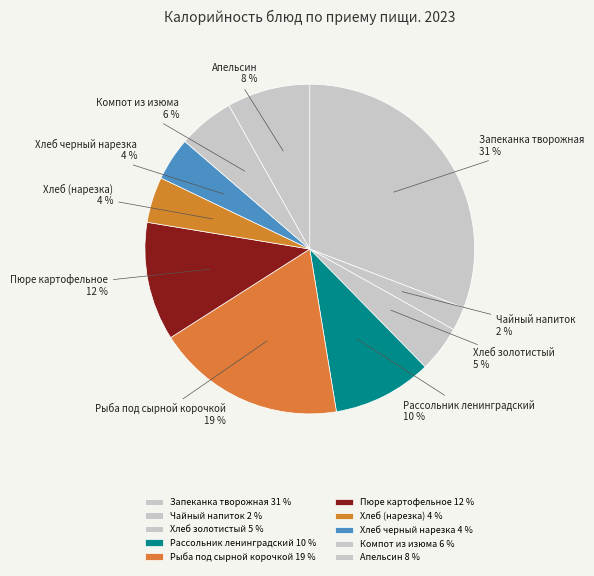

Combined, do Хлеб черный нарезка and Пюре картофельное account for over 50%?

No